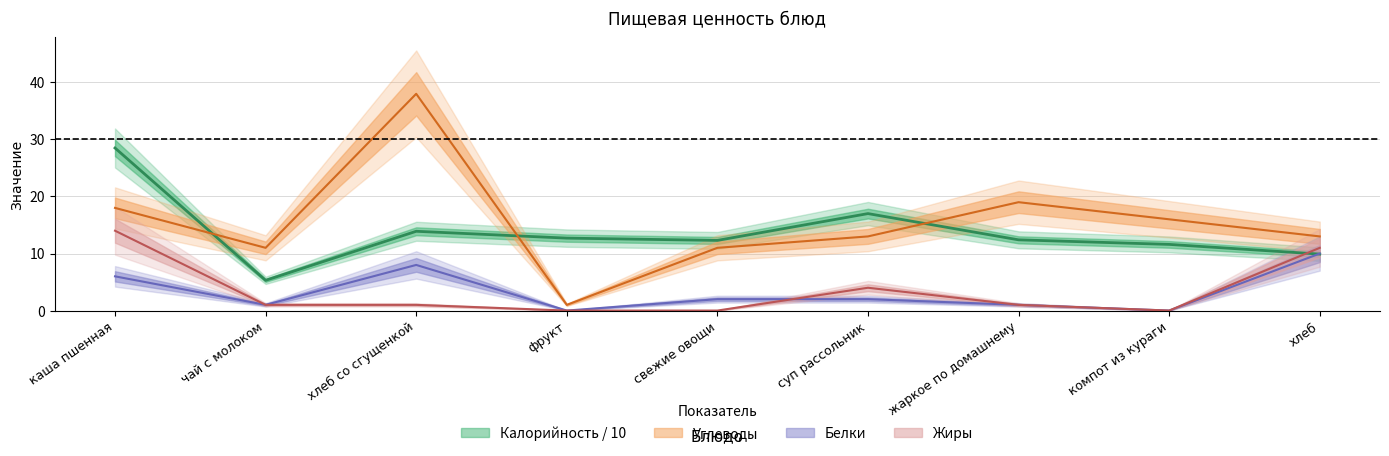

What is the label of the 2nd point from the right?

компот из кураги